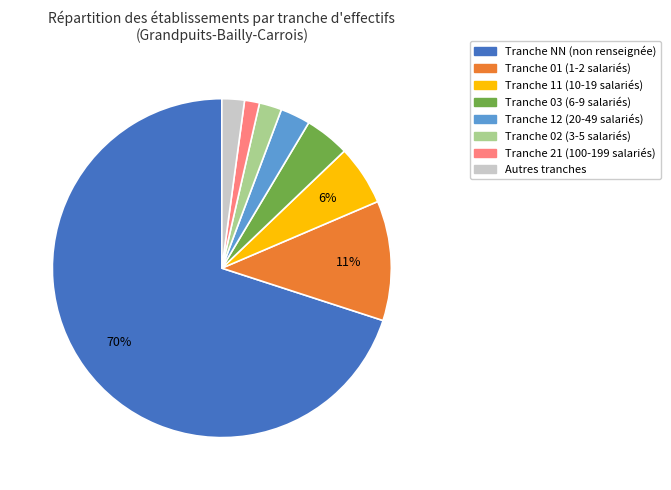

To the nearest percent, what portion does Tranche 11 (10-19 salariés) represent?

6%